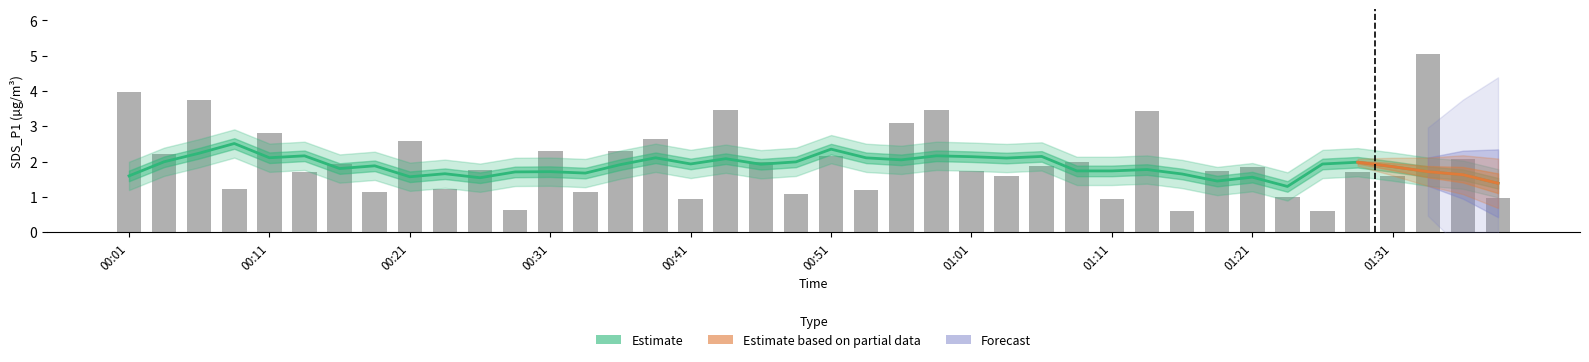

The value at 01:11 is 0.5. True or false?

False